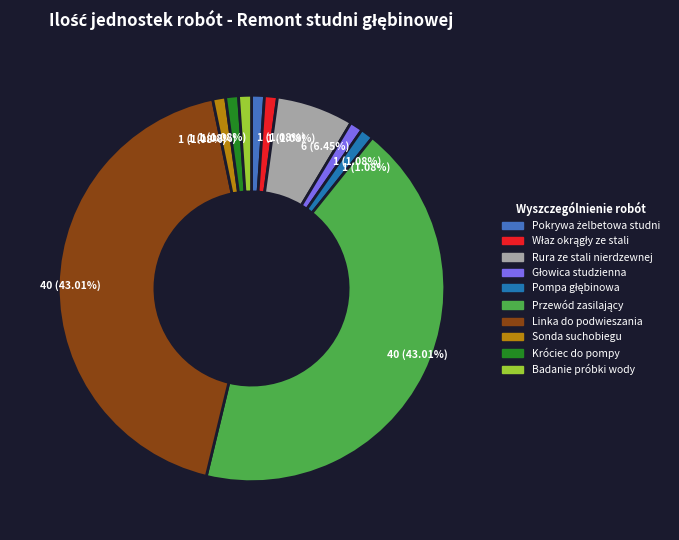

To the nearest percent, what is the average slice percentage?

10%